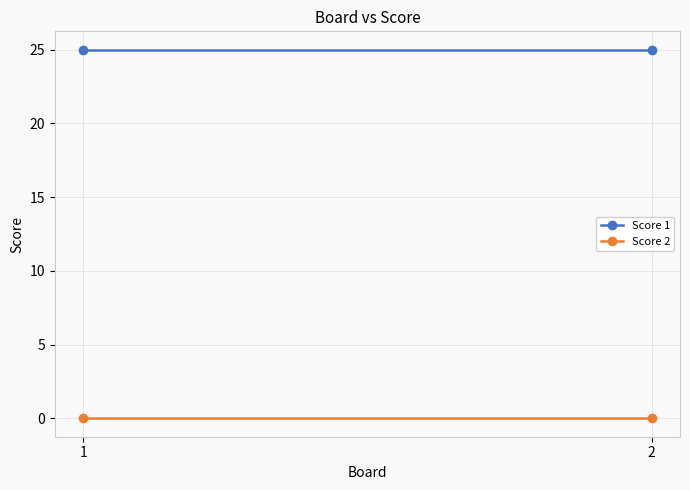

What are all the series names shown in the legend?

Score 1, Score 2